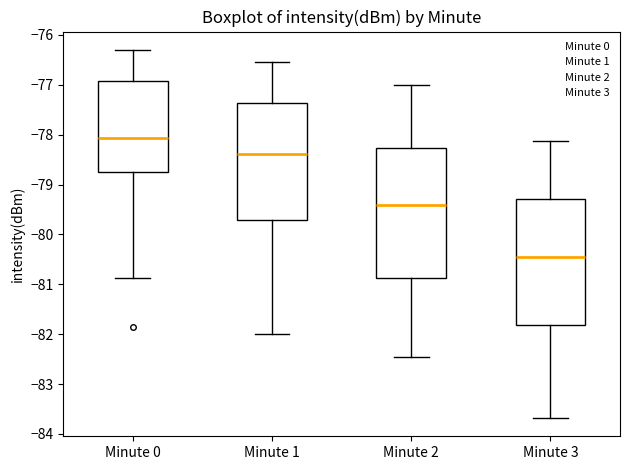

Reading left to right, transcribe this box plot: for each box, give where its median line is, the range the box spans, and where its two whiskers end, as read against the y-axis. The values are not printed on the chart, so give them approximately, as read against the axis.

Minute 0: median -78.1, box -78.7 to -76.9, whiskers -80.9 to -76.3
Minute 1: median -78.4, box -79.7 to -77.4, whiskers -82.0 to -76.5
Minute 2: median -79.4, box -80.9 to -78.3, whiskers -82.5 to -77.0
Minute 3: median -80.5, box -81.8 to -79.3, whiskers -83.7 to -78.1